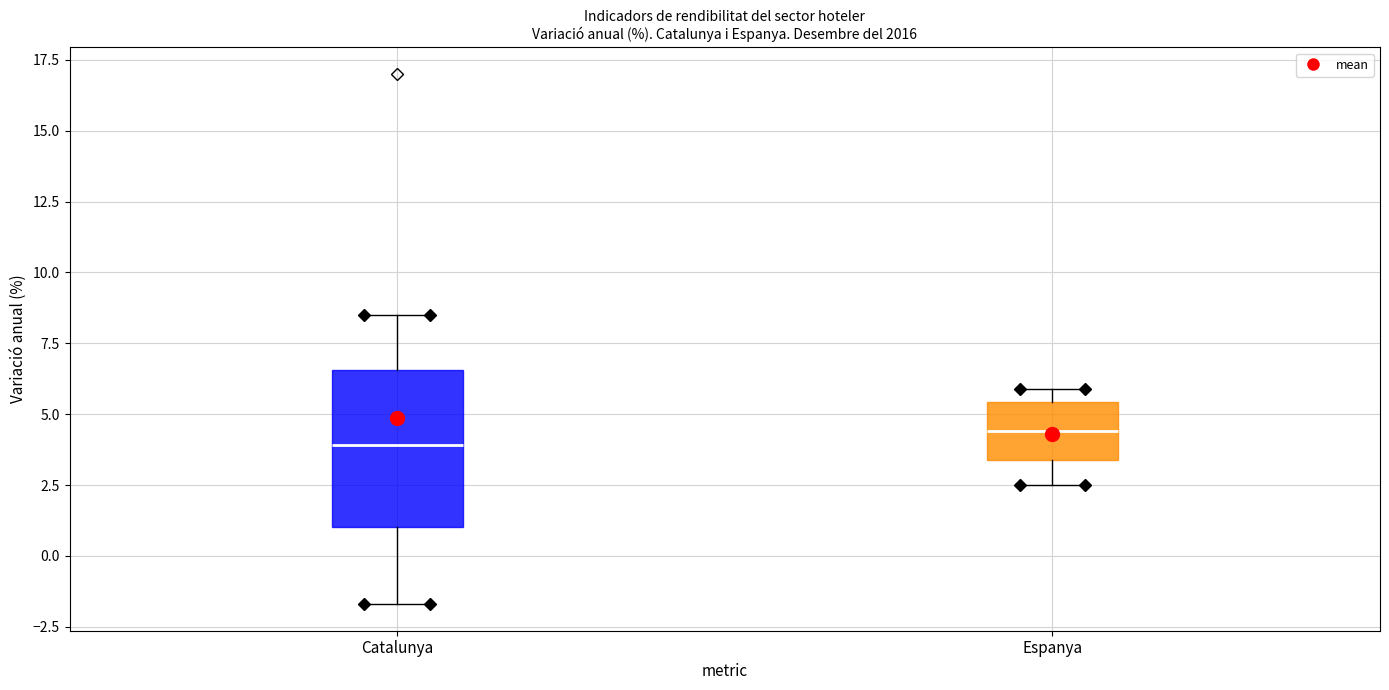

Where is the lower edge of the box for Catalunya on the y-axis? The values are not printed on the chart, so give them approximately, as read against the axis.

1.0